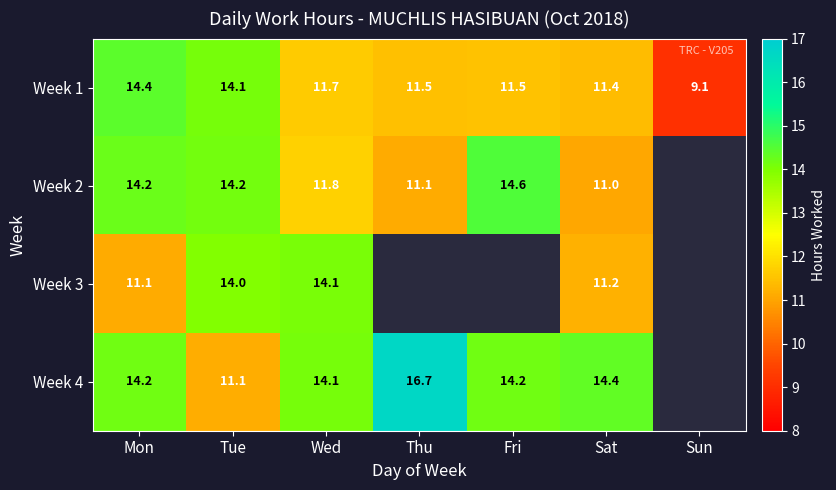

Count the number of categories in the chart.

7